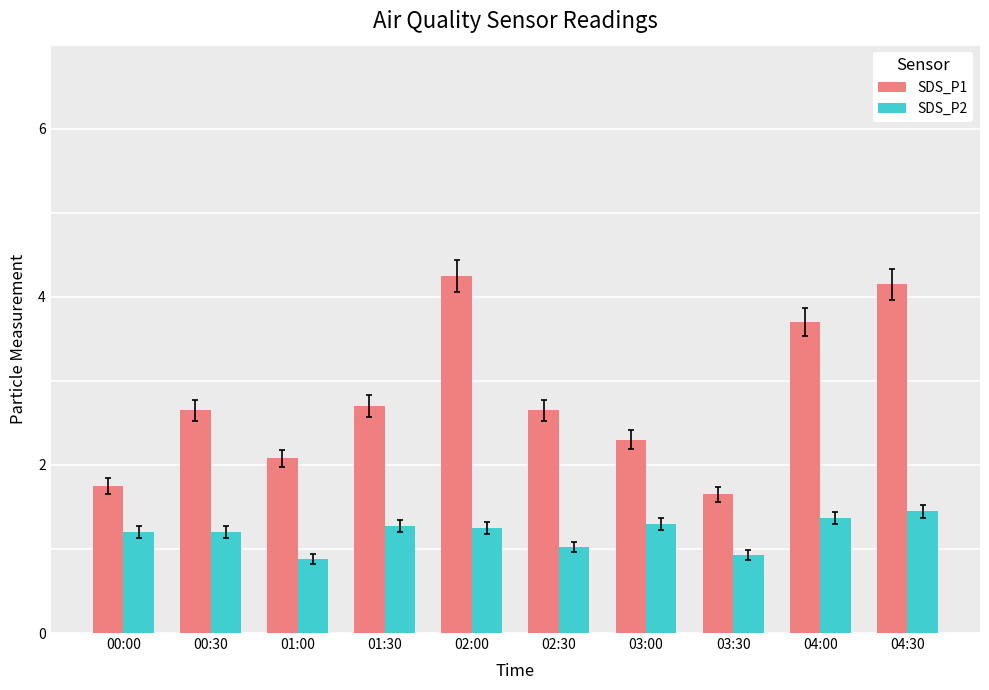

What is the lowest value of the SDS_P2 series?

0.9